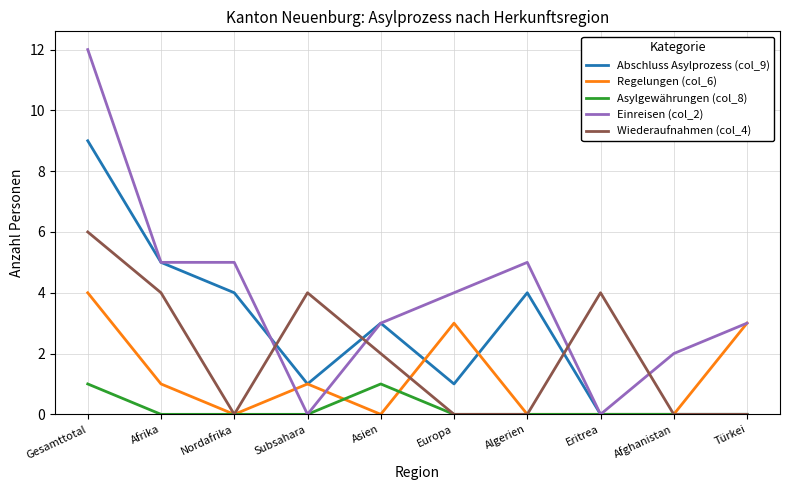

The Einreisen (col_2) series shows 1 at Türkei. True or false?

False